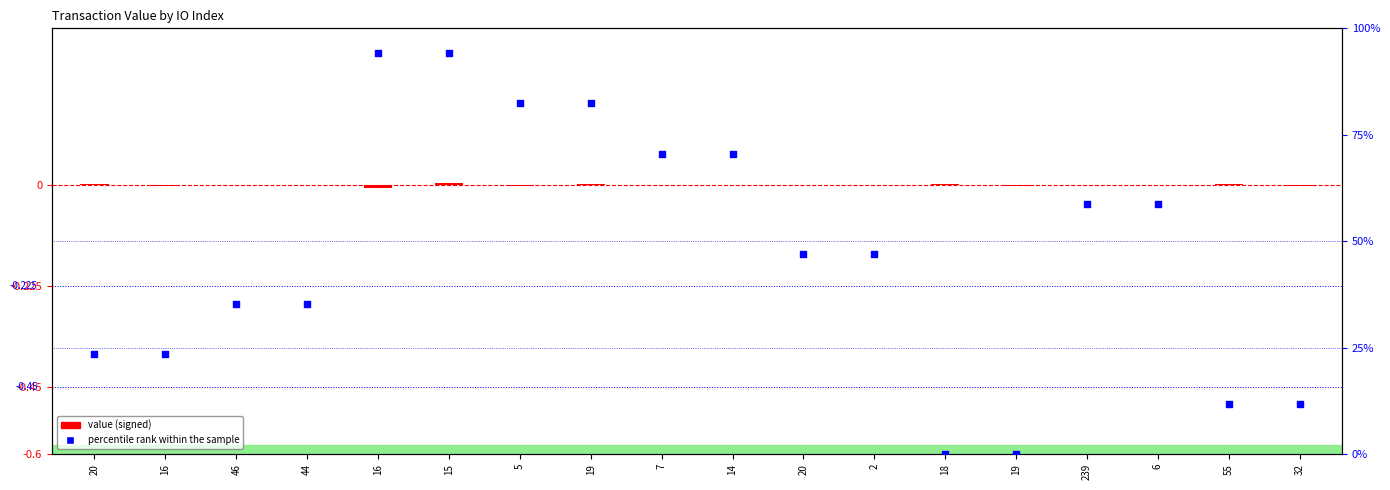

Between 19 and 6, which is larger?

19